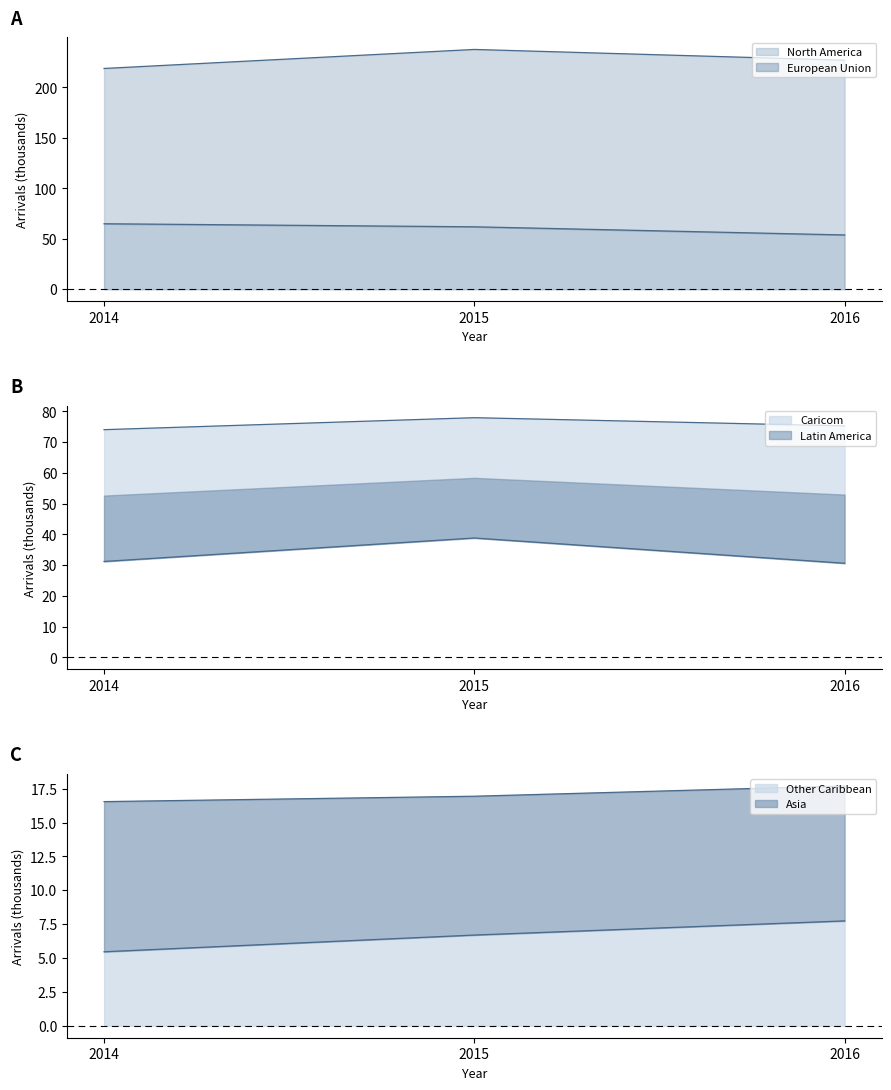

Which category has the highest value in the Other Caribbean series?

2016